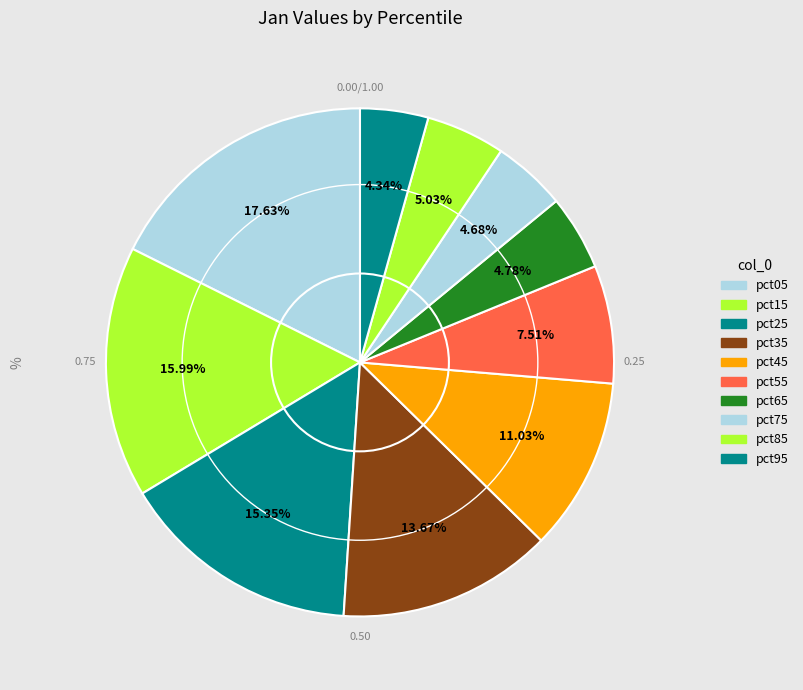

Count the number of slices in the pie.

10